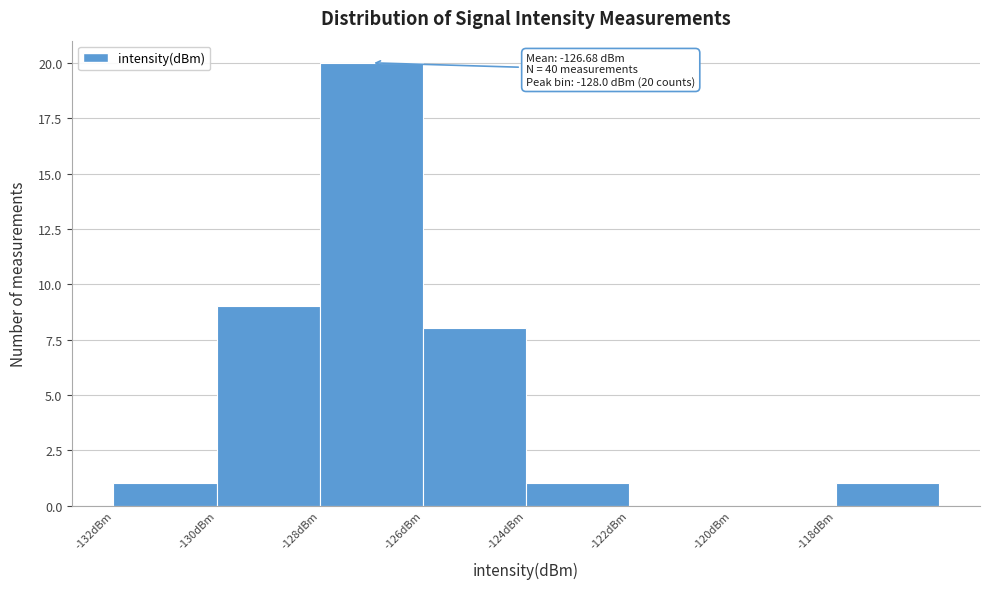

Over which range of the x-axis is the bar tallest?

-128 to -126